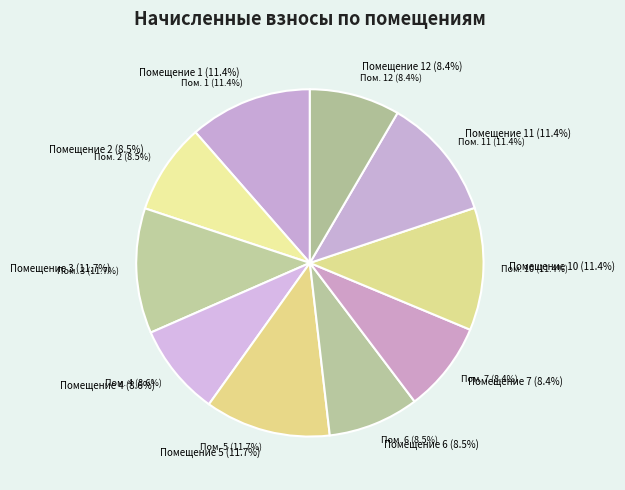

To the nearest percent, what percentage of the pie is 7?

8%